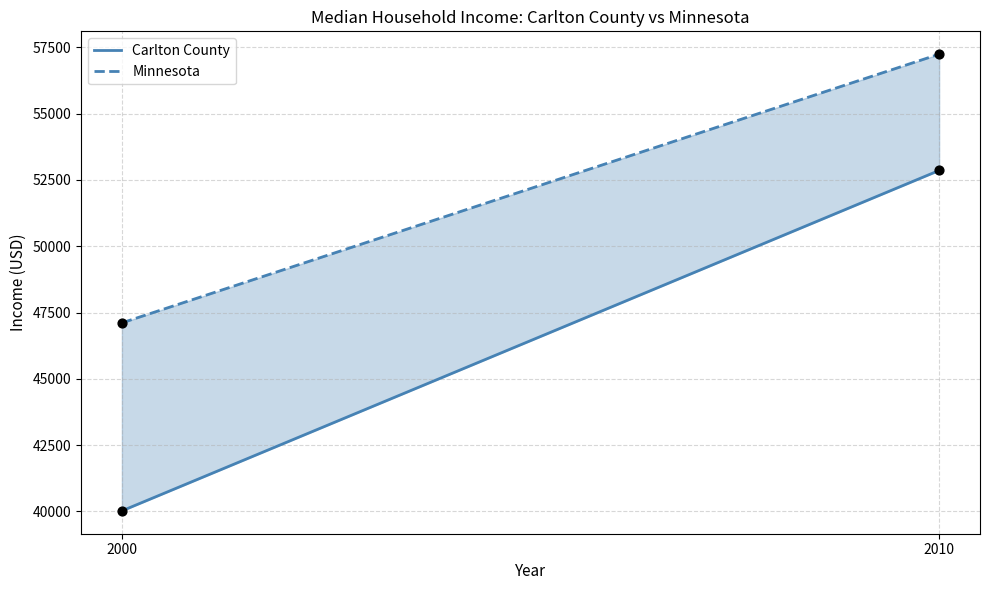

Which series contains the highest Y value?

Minnesota